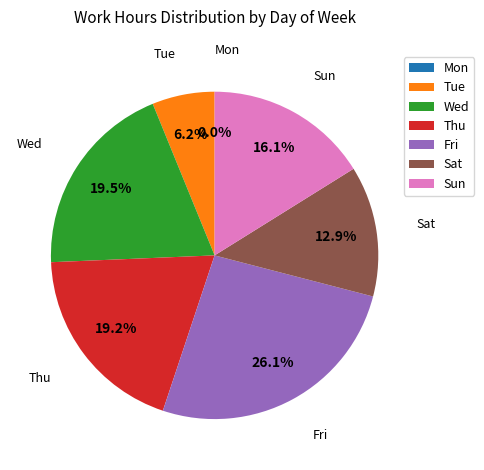

To the nearest percent, what is the average slice percentage?

14%